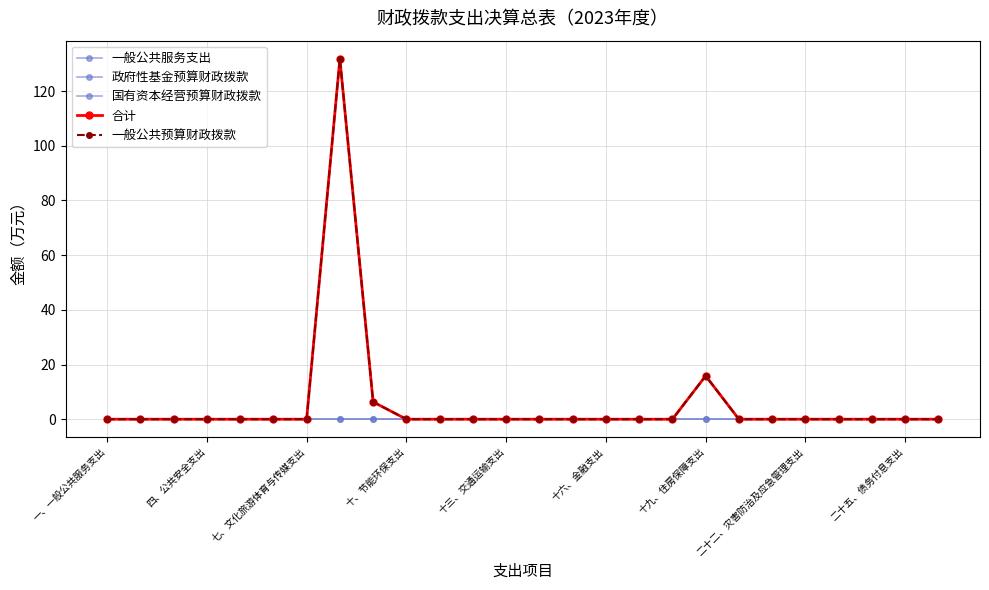

How many data points does each series have?

26